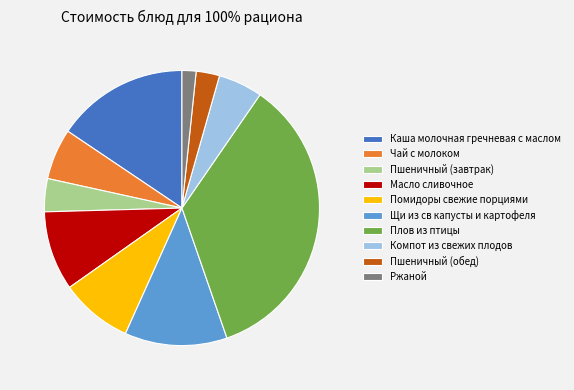

Which slice is the largest?

Плов из птицы